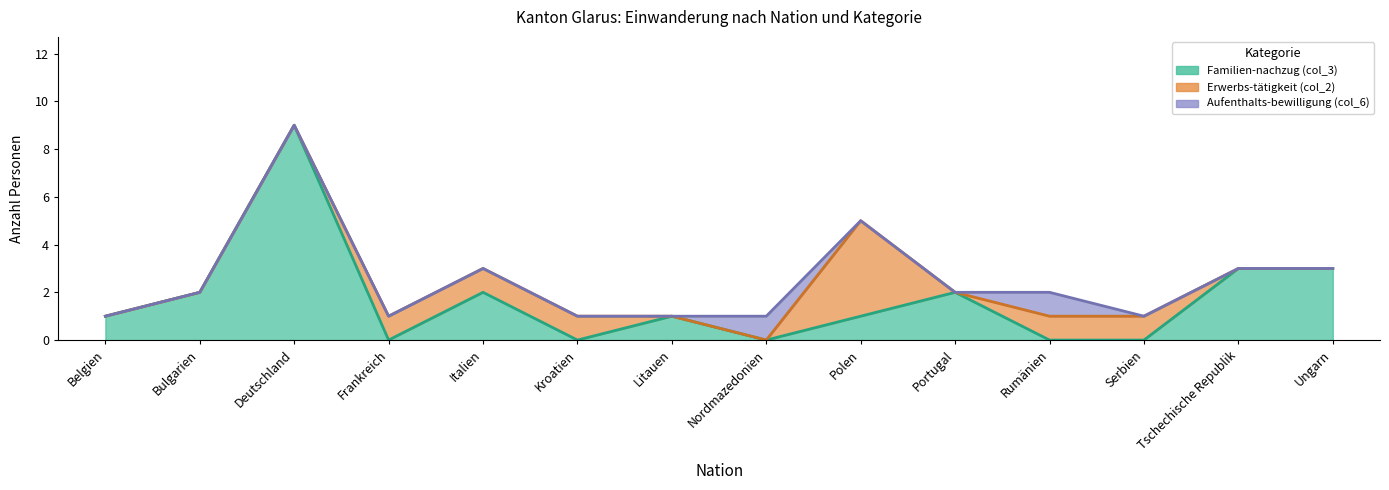

List the labels in order of Erwerbs-tätigkeit (col_2) value, smallest first.

Belgien, Bulgarien, Deutschland, Litauen, Nordmazedonien, Portugal, Tschechische Republik, Ungarn, Frankreich, Italien, Kroatien, Rumänien, Serbien, Polen